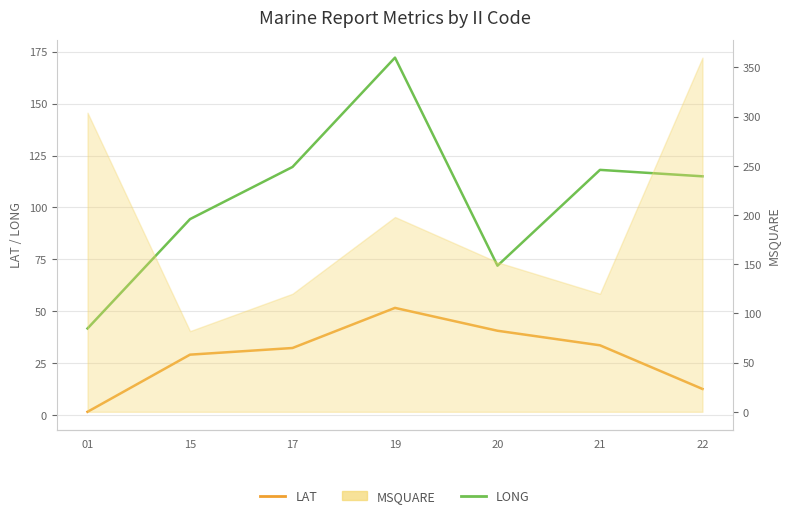

What is the value of the LAT point at the 3rd from the left?

32.4